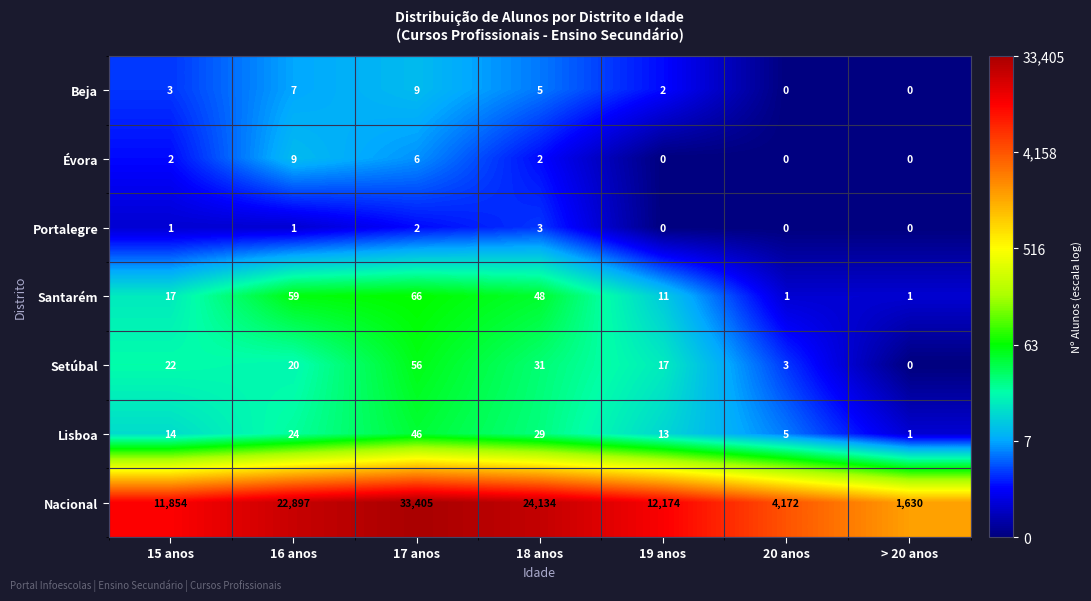

At which label is Lisboa closest to 23?

16 anos